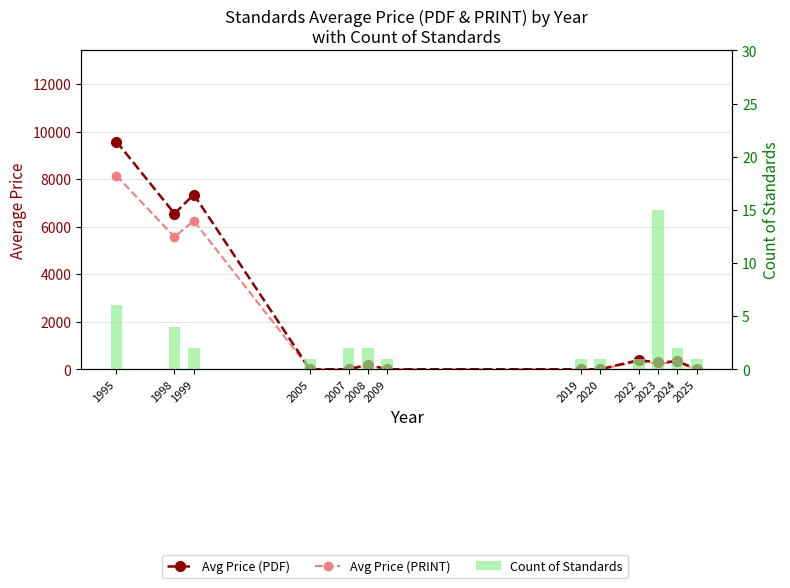

List the series in order of their overall mean, highest first.

Avg Price (PDF), Avg Price (PRINT), Count of Standards